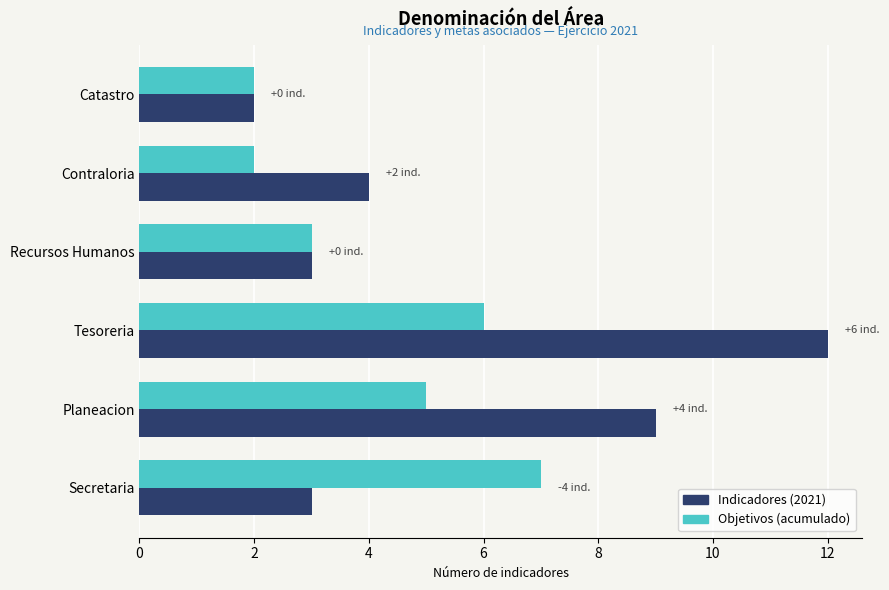

Which series changed the most between Tesoreria and Catastro?

Indicadores (2021)